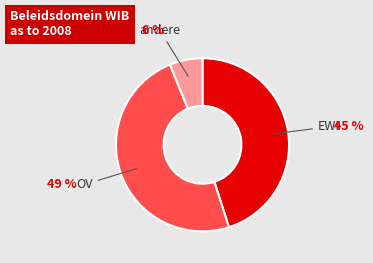

Is it true that OV is 39% of the pie?

False